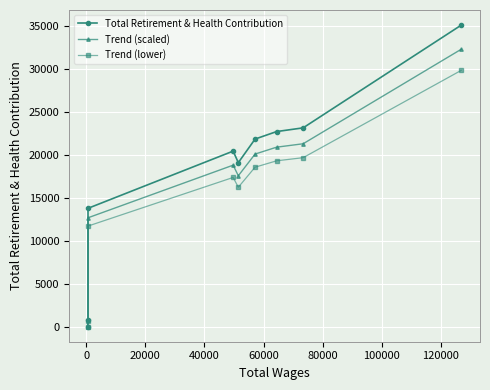

Reading left to right, transcribe all the data shown in this chart.

Total Retirement & Health Contribution: 0.0	810.0	13764.0	20417.0	19077.0	21820.0	22691.0	23123.0	35078.0
Trend (scaled): 0.0	745.2	12662.9	18783.6	17550.8	20074.4	20875.7	21273.2	32271.8
Trend (lower): 0.0	688.5	11699.4	17354.5	16215.4	18547.0	19287.3	19654.5	29816.3